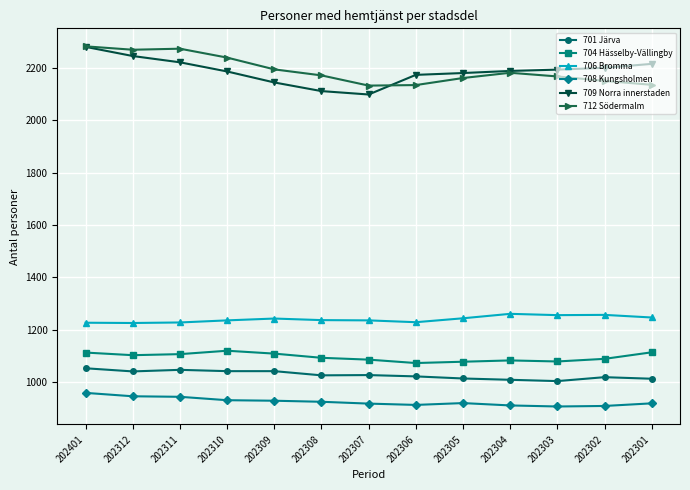

Is it true that 708 Kungsholmen equals 1315 at 202401?

False